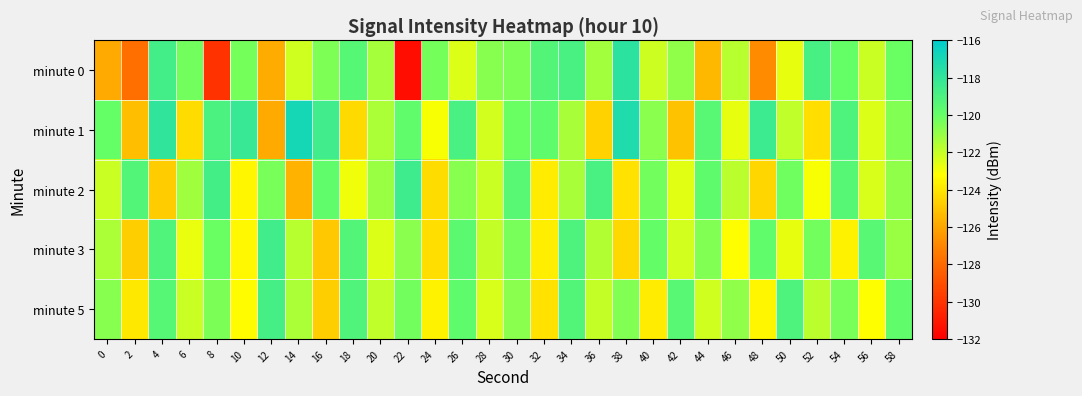

At which category does the chart reach its peak across all series?

14